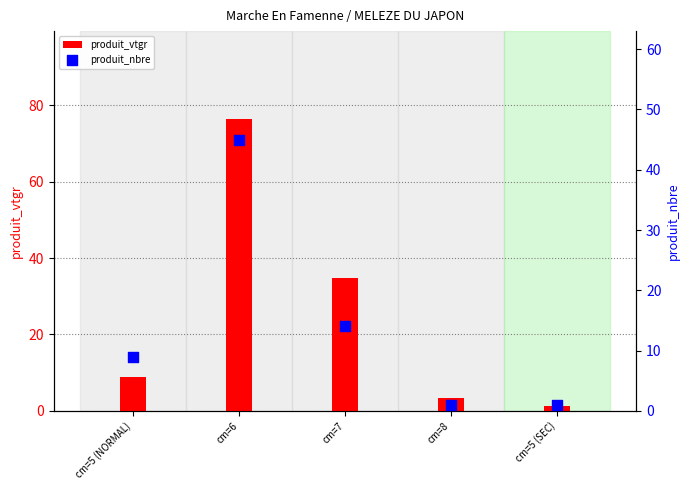

At which category is the sum across all series the highest?

cm=6